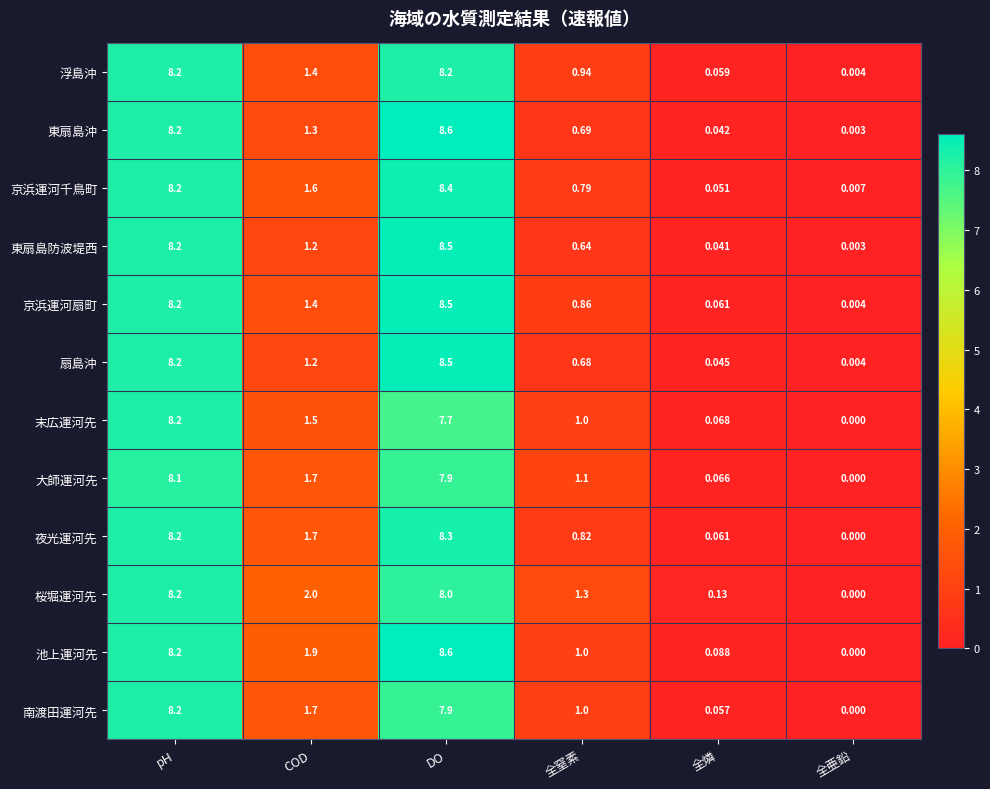

Which series has the largest total across all categories?

池上運河先